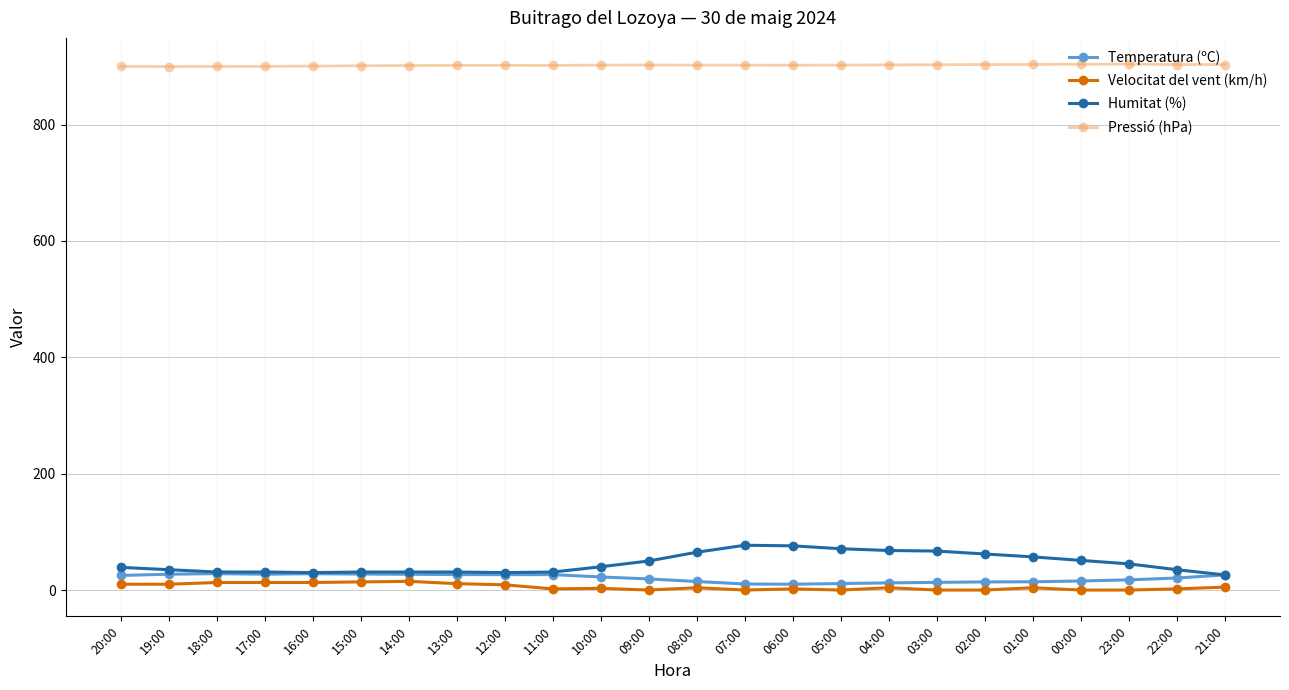

What is the label of the 16th point from the right?

12:00